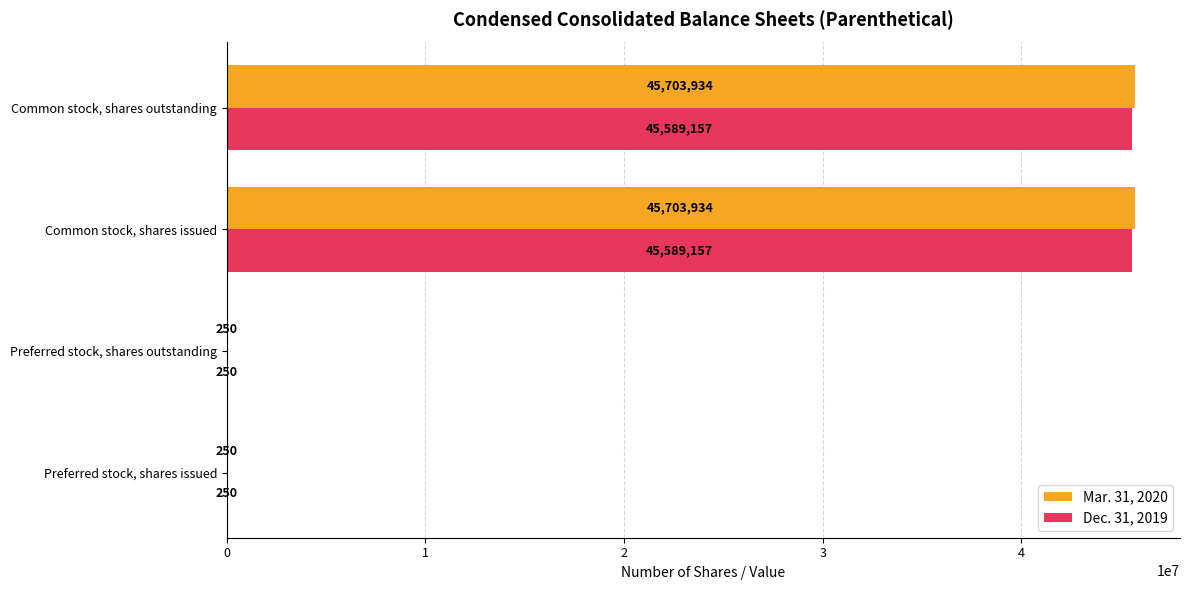

What is the maximum value shown in the chart?

45703934